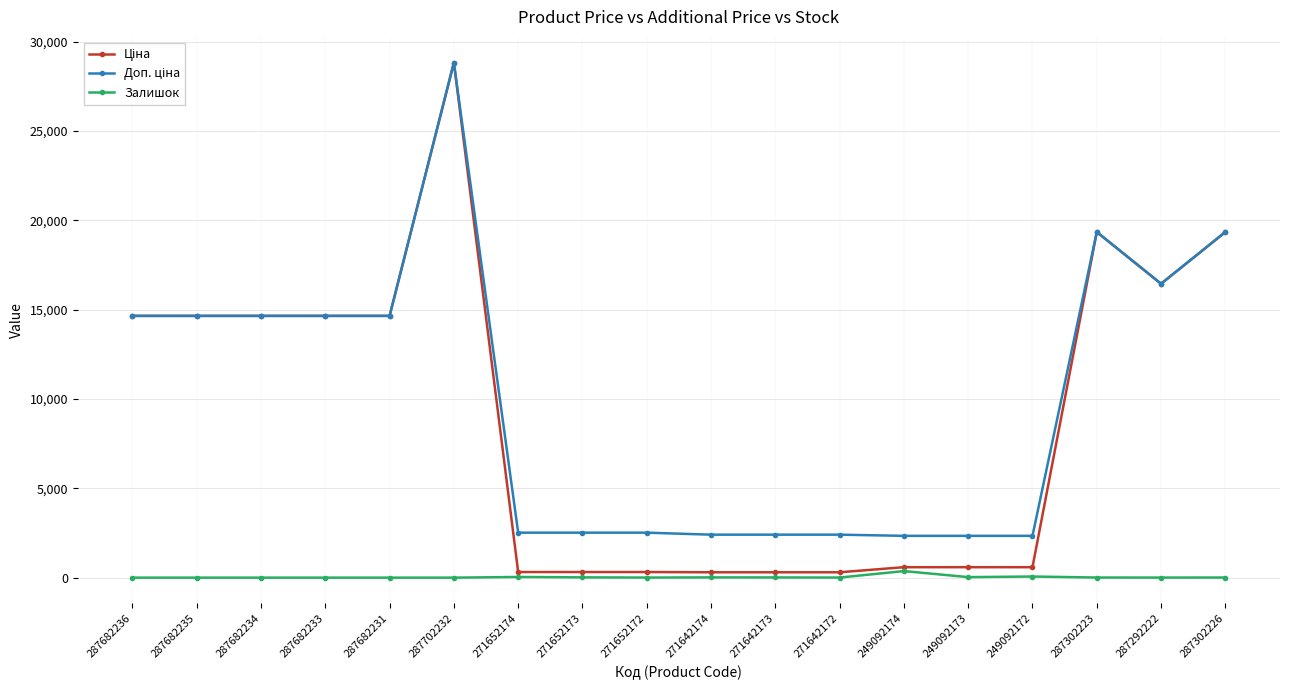

How many data points does each series have?

18